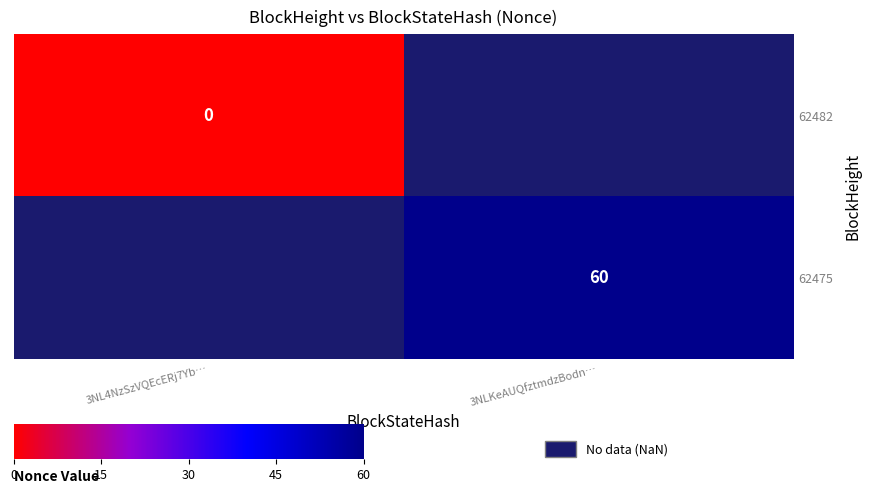

Rank the series by their average value, from lowest to highest.

62482, 62475